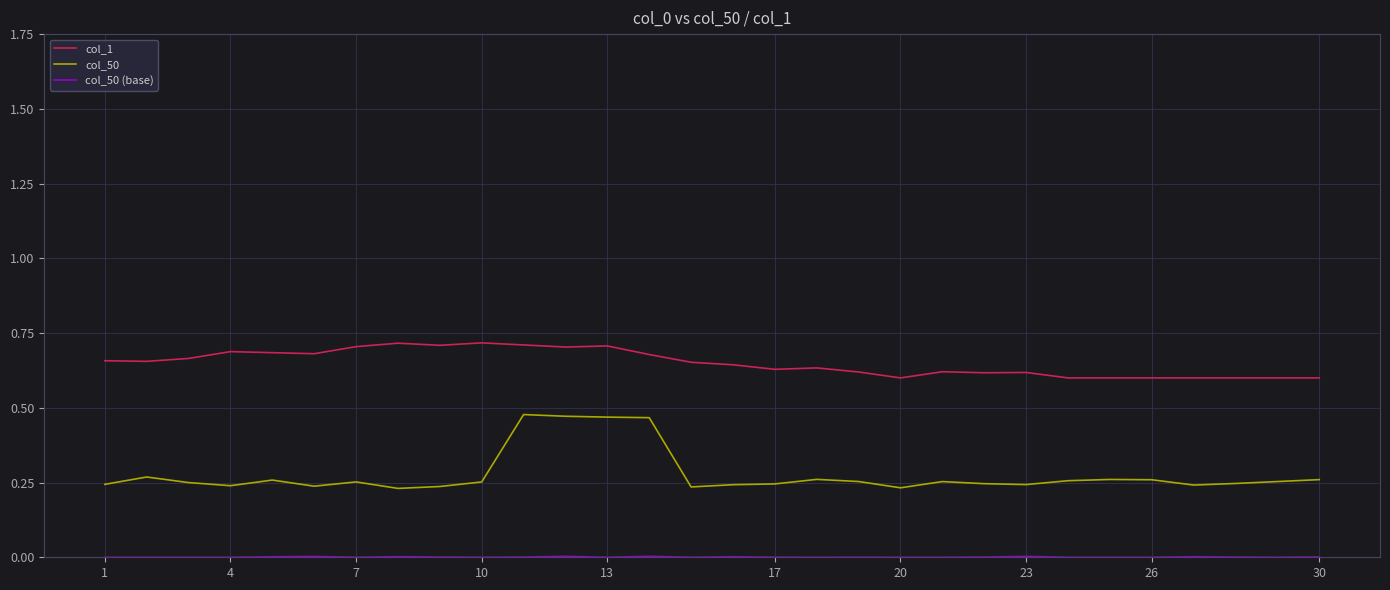

What is the difference between the maximum and minimum values in the col_1 series?

0.1